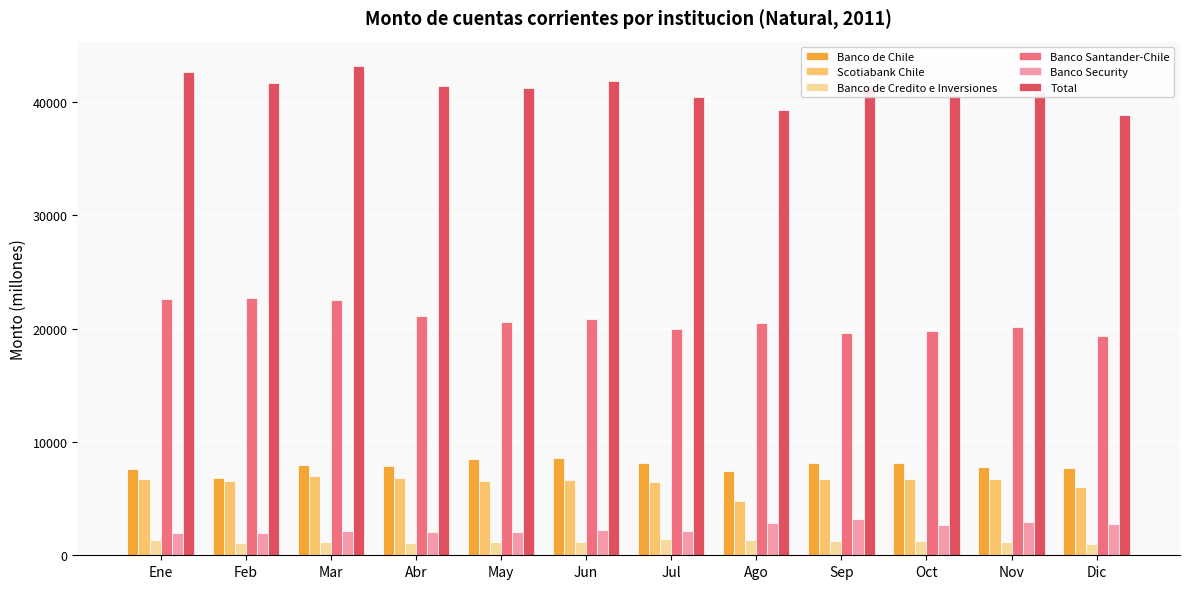

What is the greatest value displayed?

43143.9